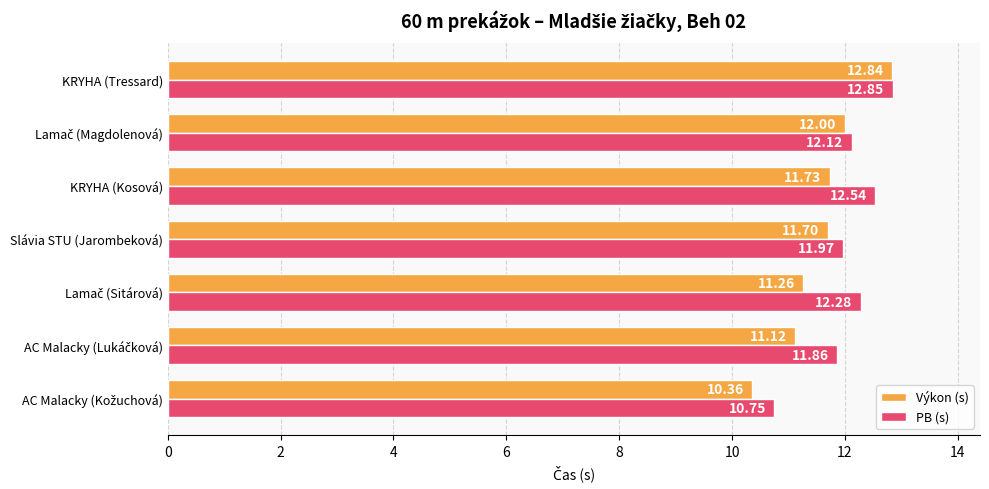

At which category is the sum across all series the highest?

KRYHA (Tressard)